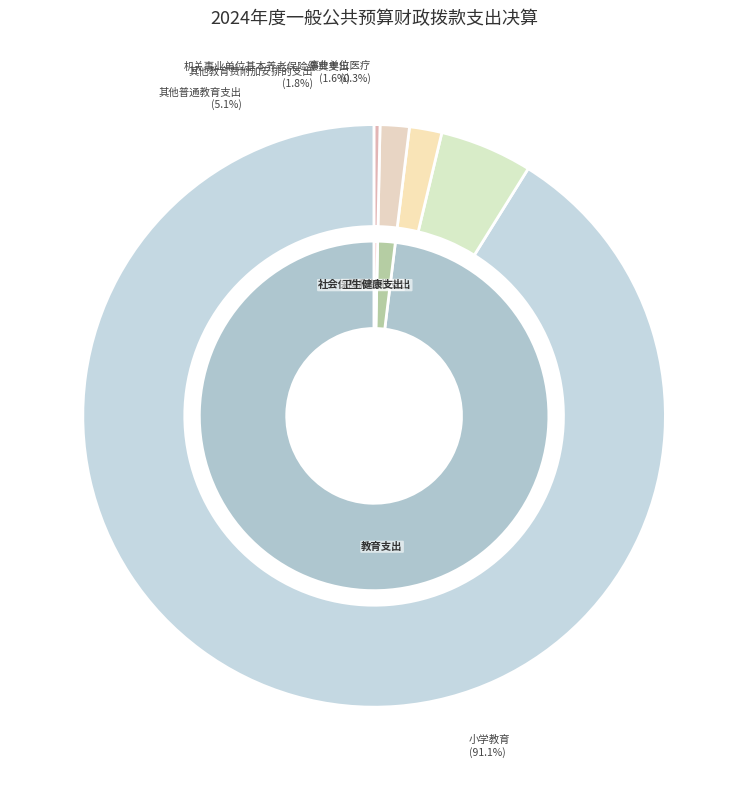

How many slices are in this pie chart?

5